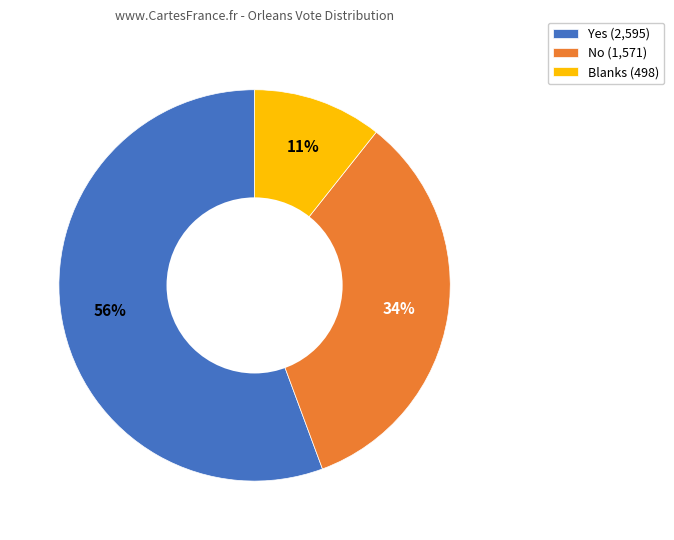

Does any single category account for the majority?

Yes